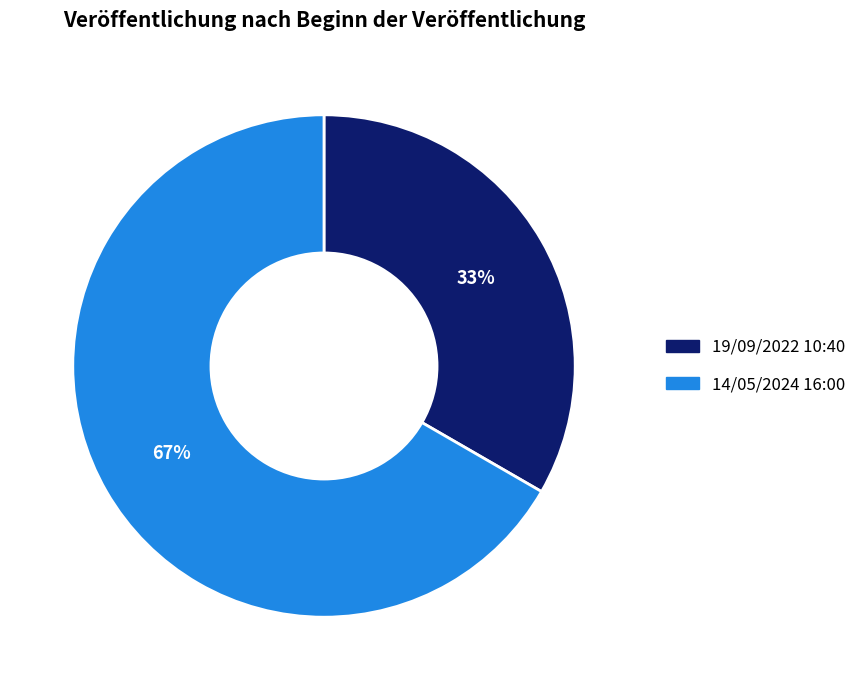

How many segments does this pie chart have?

2